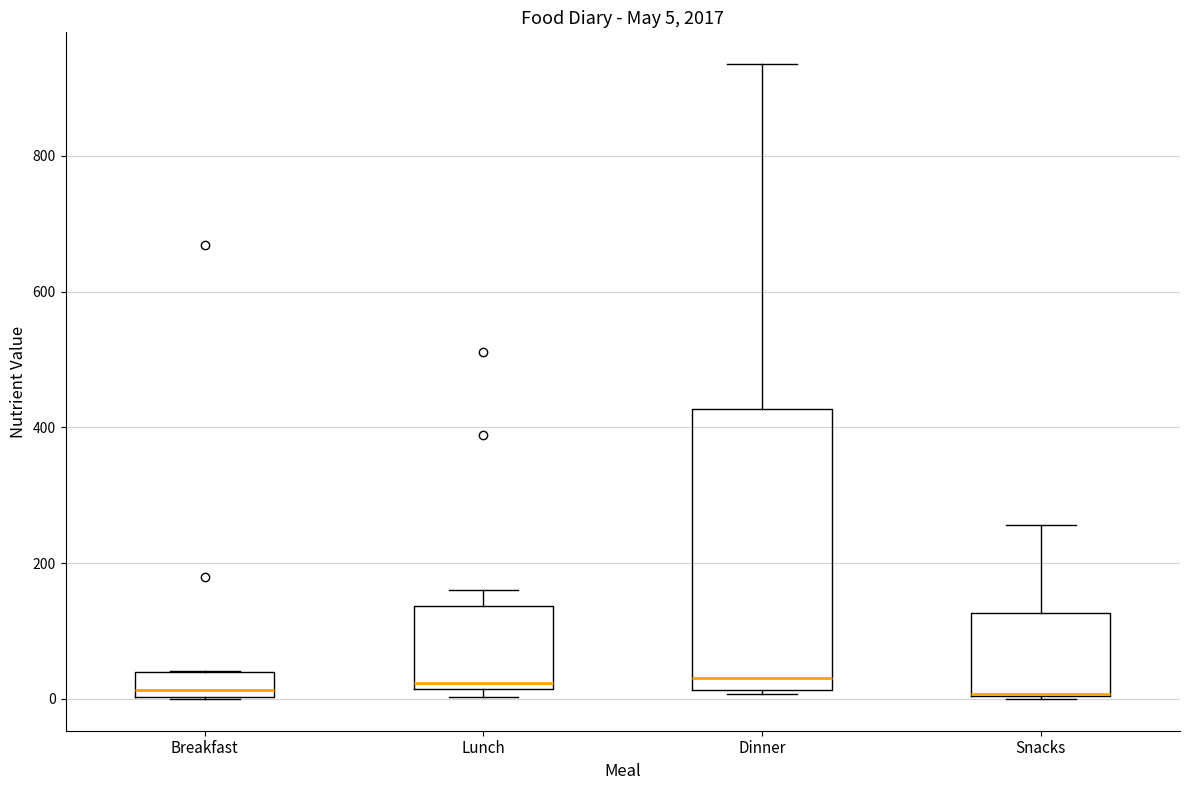

Comparing the boxes themselves (not the whiskers), which one is the tallest?

Dinner